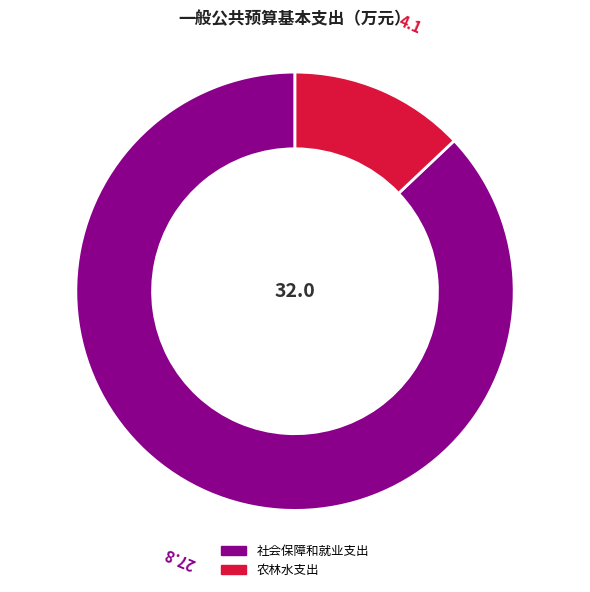

Between 社会保障和就业支出 and 农林水支出, which is larger?

社会保障和就业支出